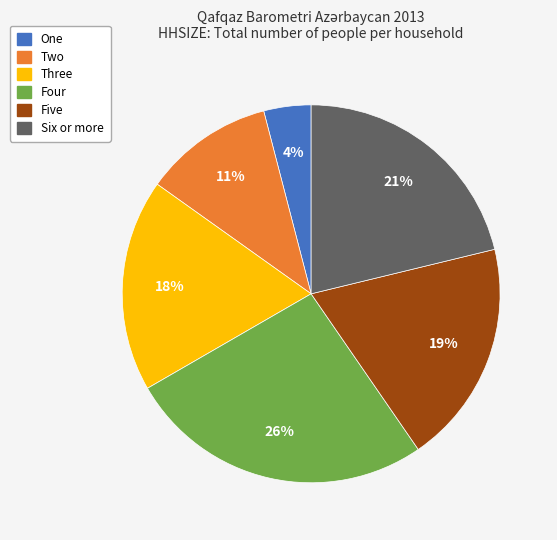

What percentage is the Two slice, to the nearest percent?

11%